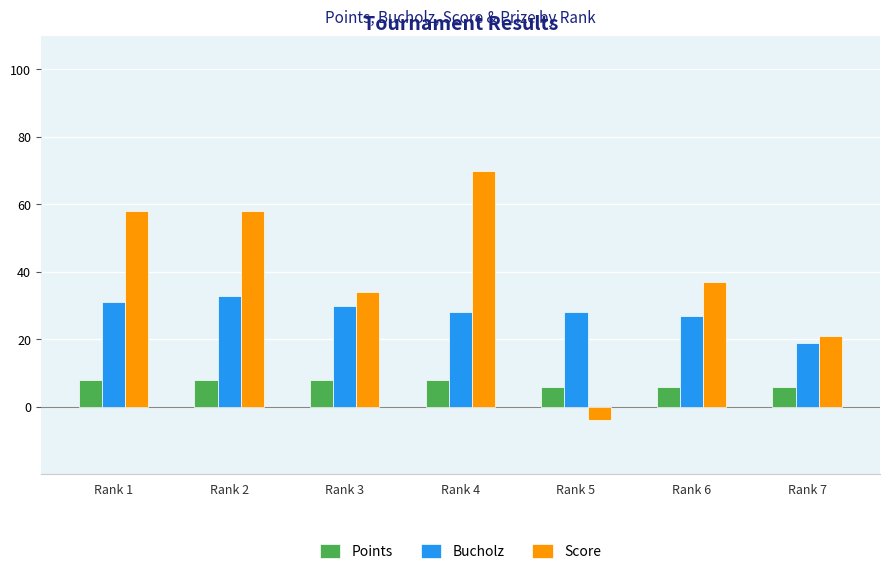

How many distinct data groups are displayed?

3